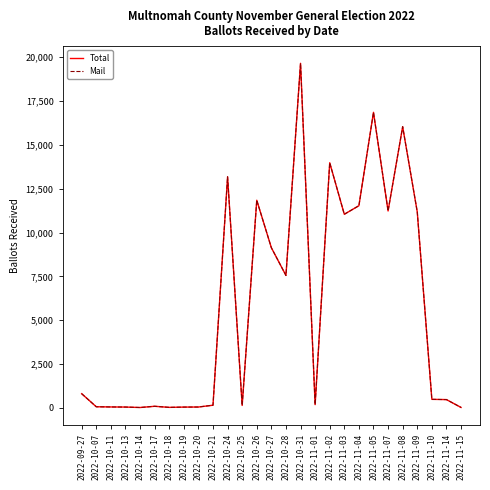

Which label corresponds to the smallest value in the chart?

2022-10-14